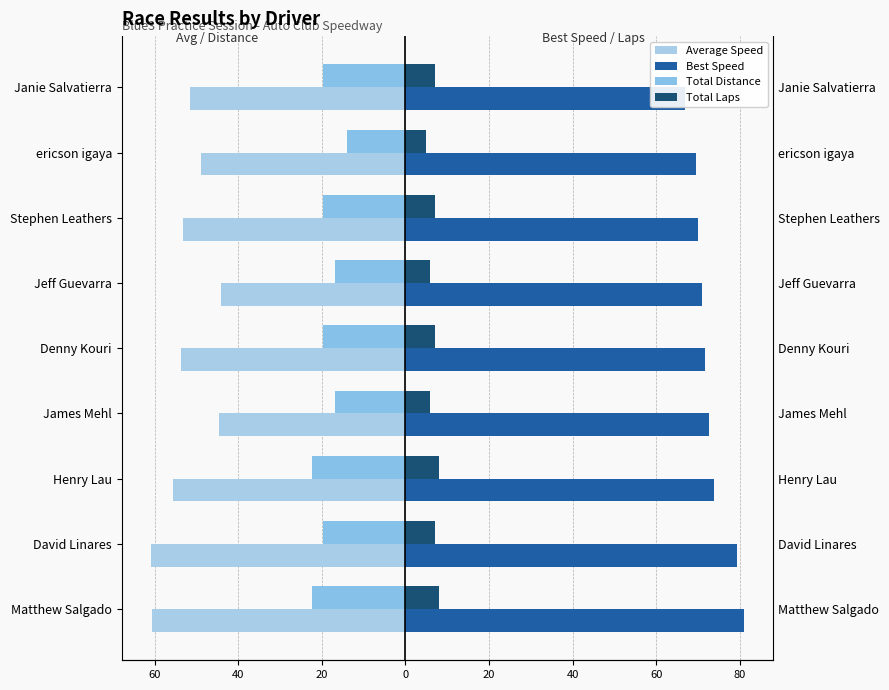

The value of Total Distance at Janie Salvatierra is -5.6. True or false?

False